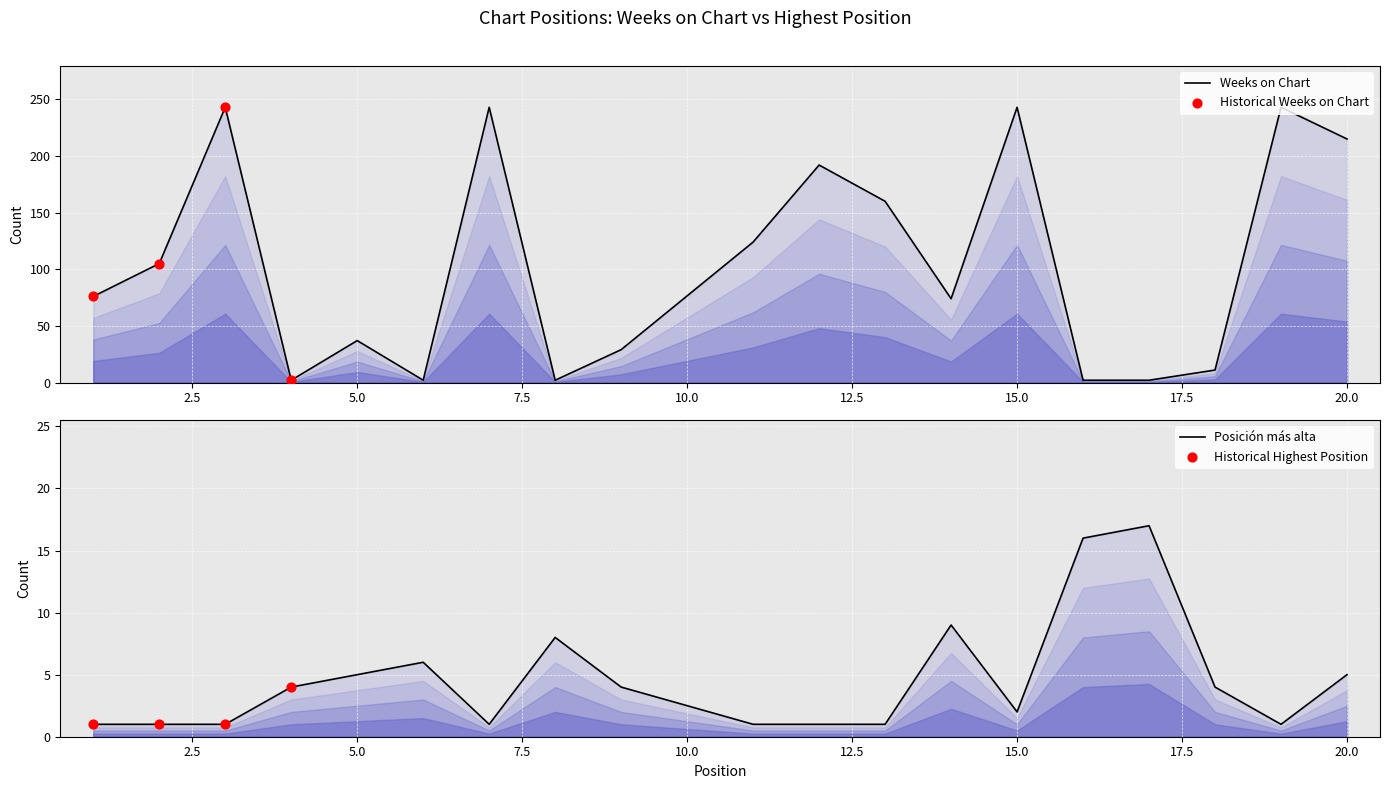

What are all the series names shown in the legend?

Weeks on Chart, Posición más alta